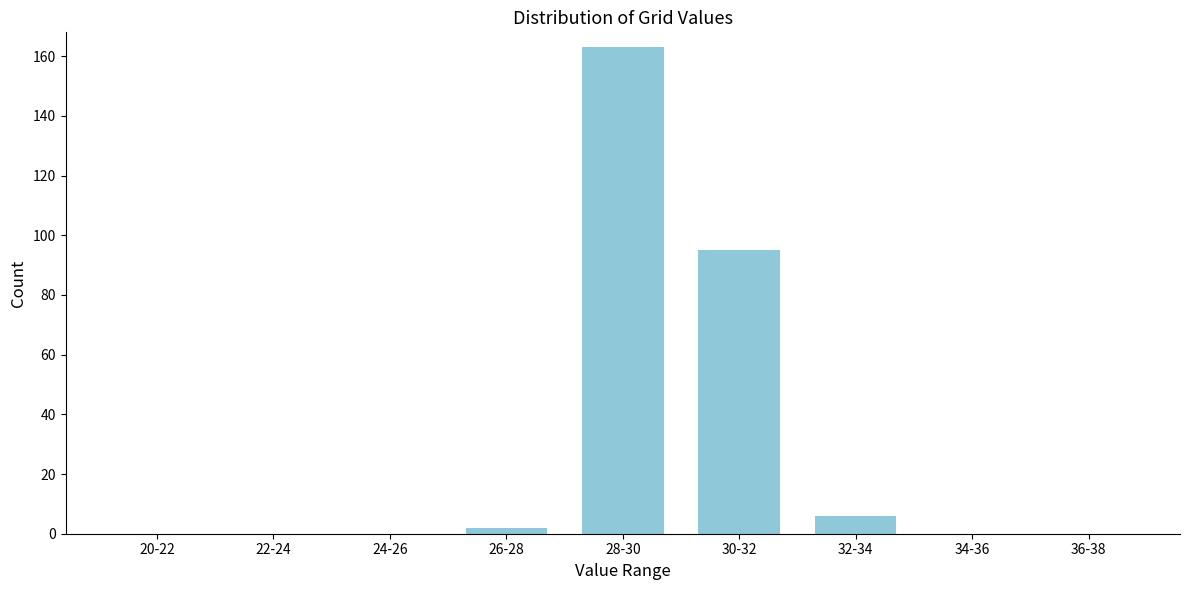

Reading left to right, what are all the values shown in this chart?

20-22=0	22-24=0	24-26=0	26-28=2	28-30=163	30-32=95	32-34=6	34-36=0	36-38=0